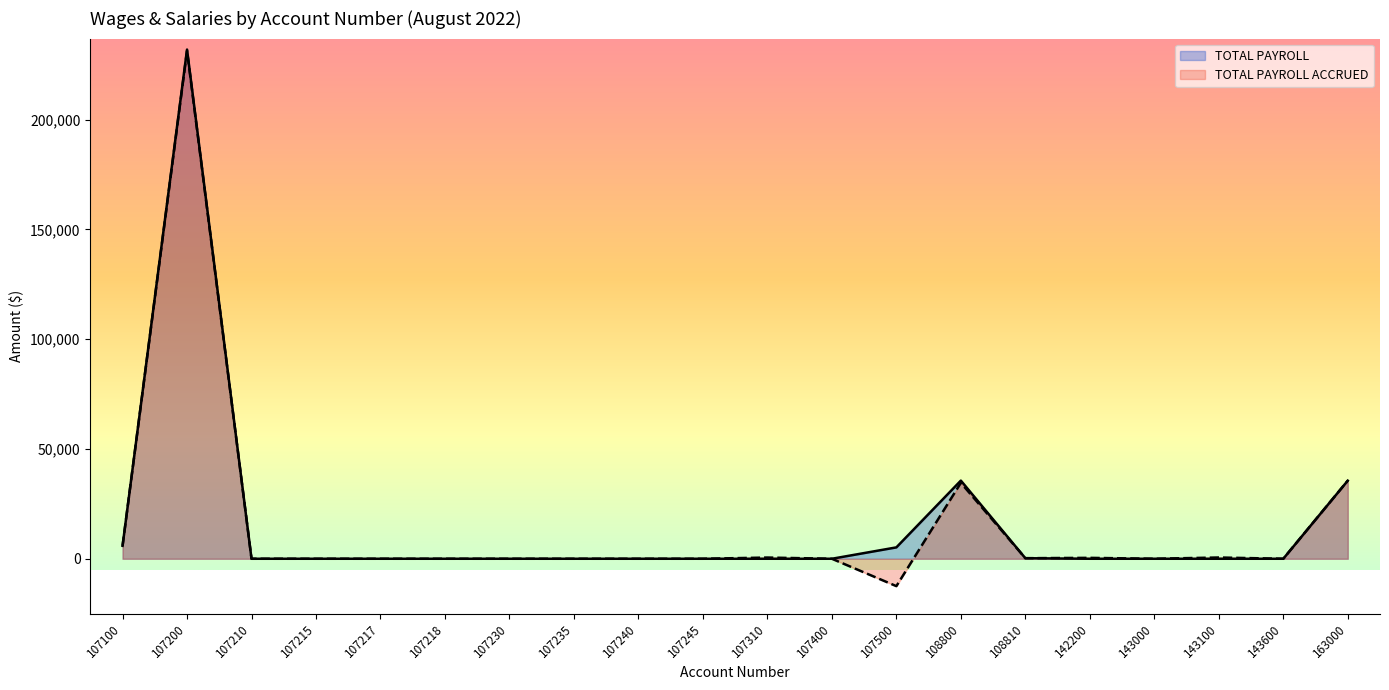

What is the value of the TOTAL PAYROLL point at the 20th from the left?

35578.2